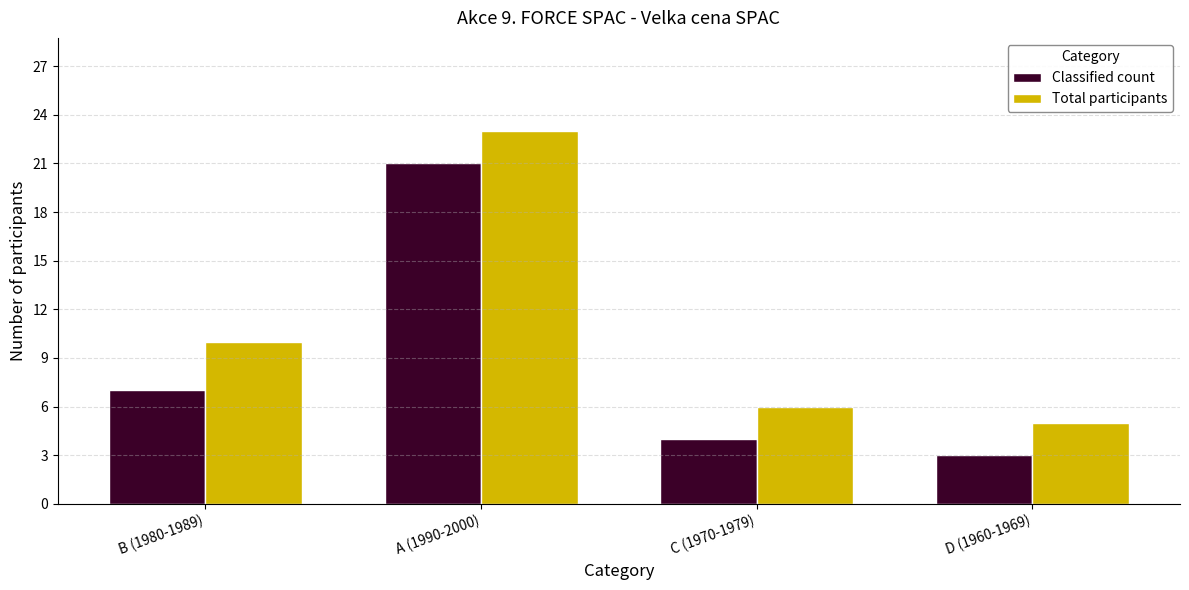

What is the total value across all series at A (1990-2000)?

44